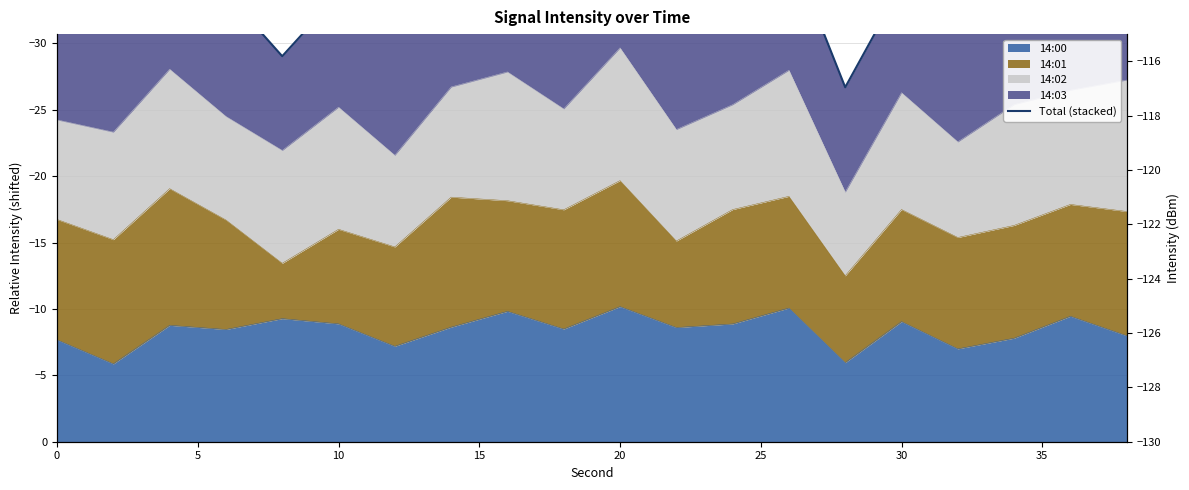

How many points are higher than both their immediate neighbors (excluding endpoints)?

7